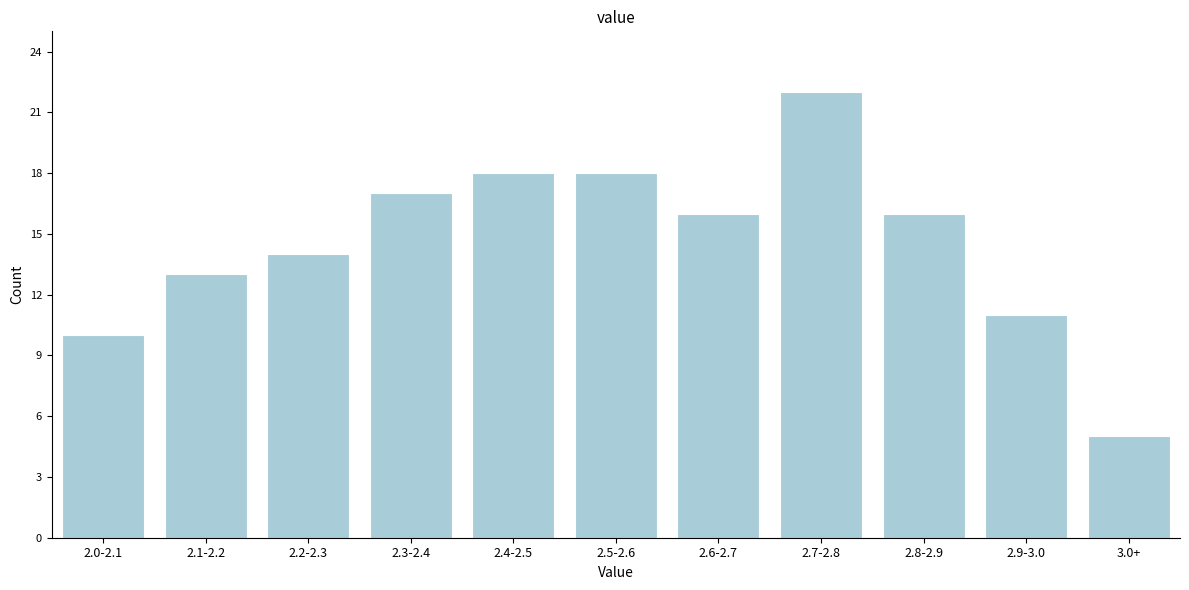

Reading left to right, what are all the values shown in this chart?

10	13	14	17	18	18	16	22	16	11	5